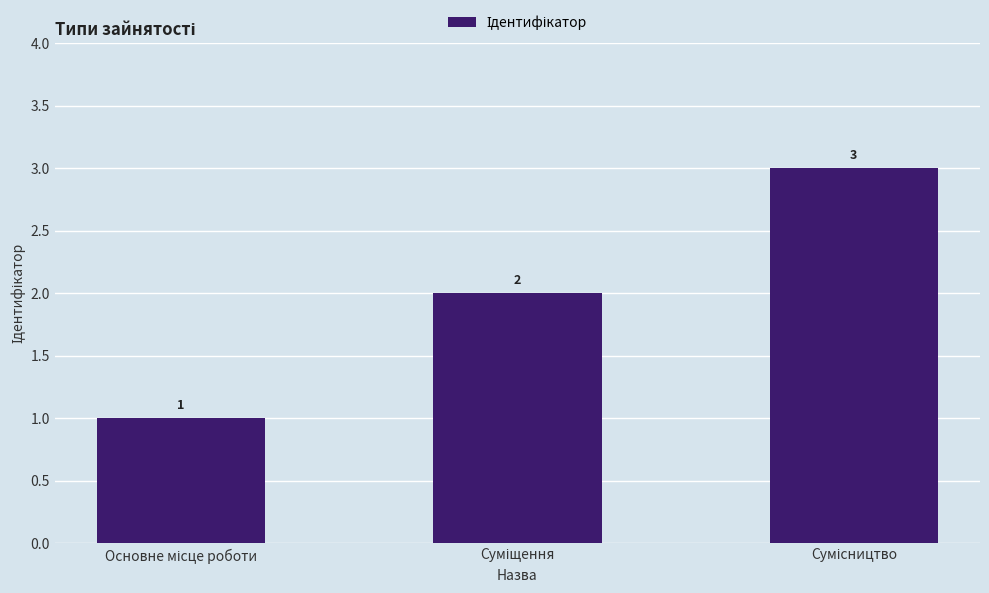

What is the greatest value displayed?

3